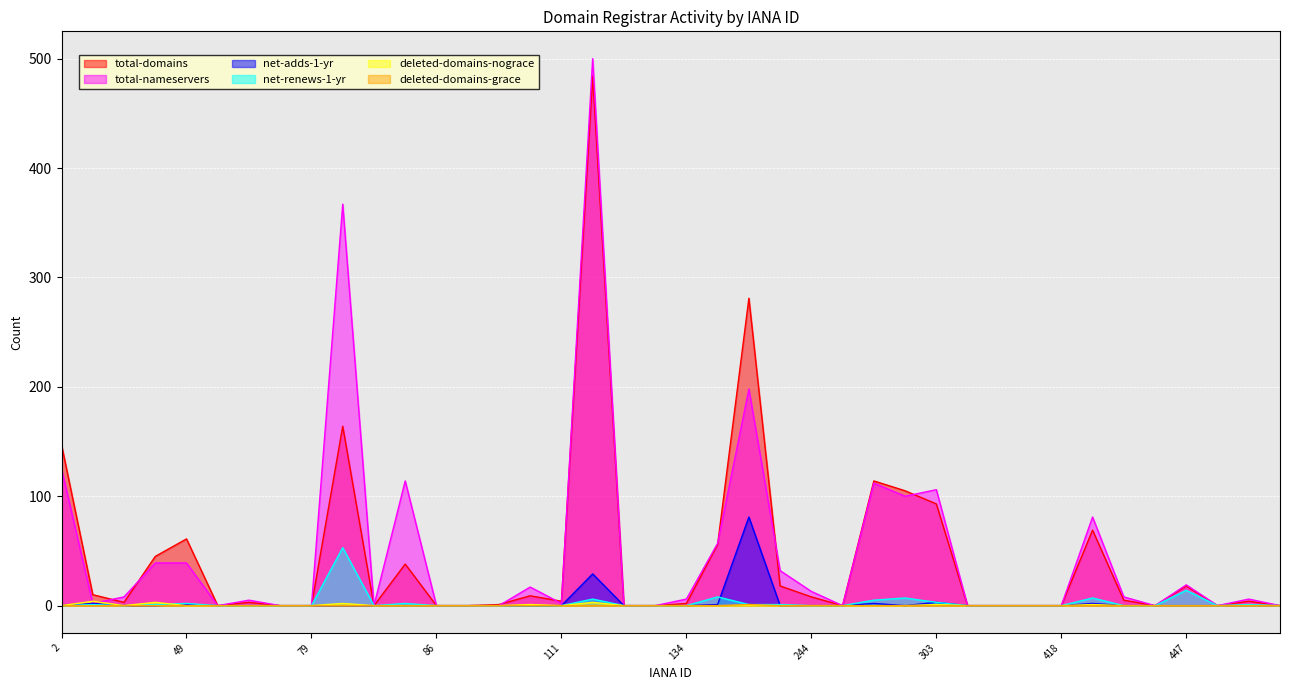

Which series has the largest total across all categories?

total-nameservers